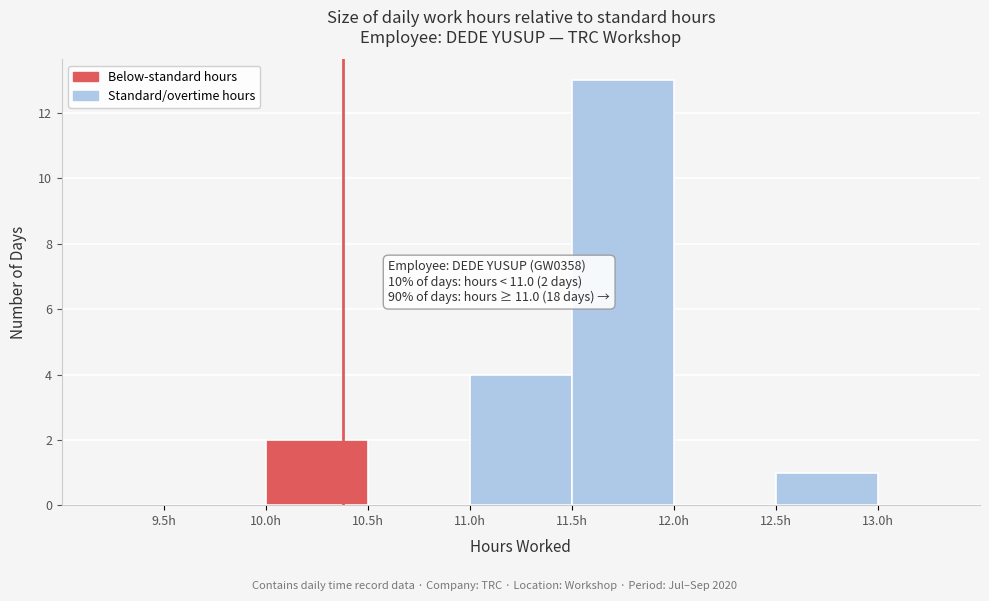

Over which range of the x-axis is the bar tallest?

11.5 to 12.0